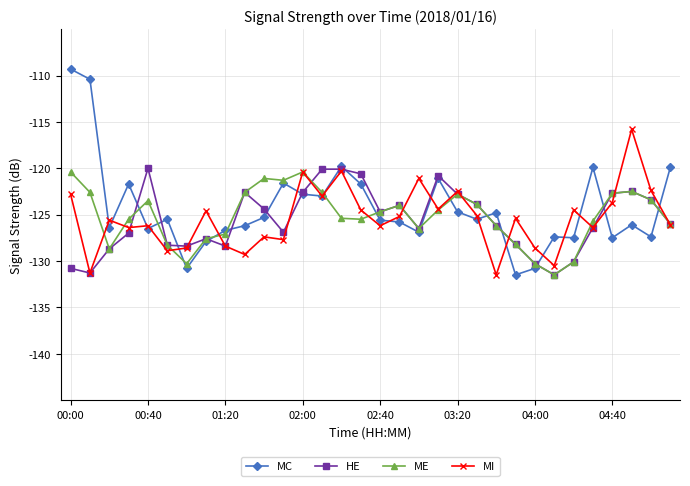

What is the highest value of the MI series?

-115.8